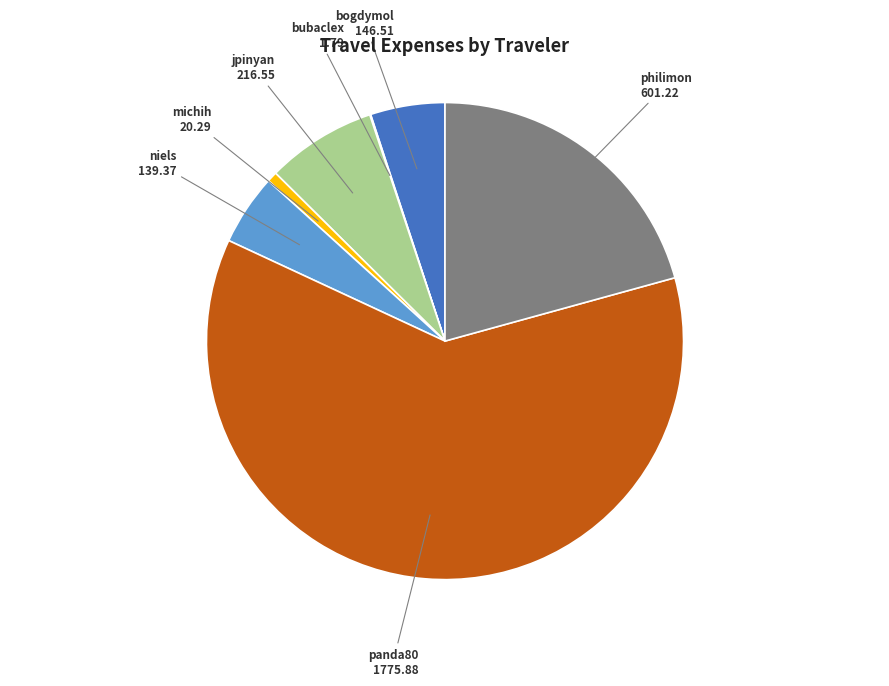

Is there a majority slice in this chart?

Yes